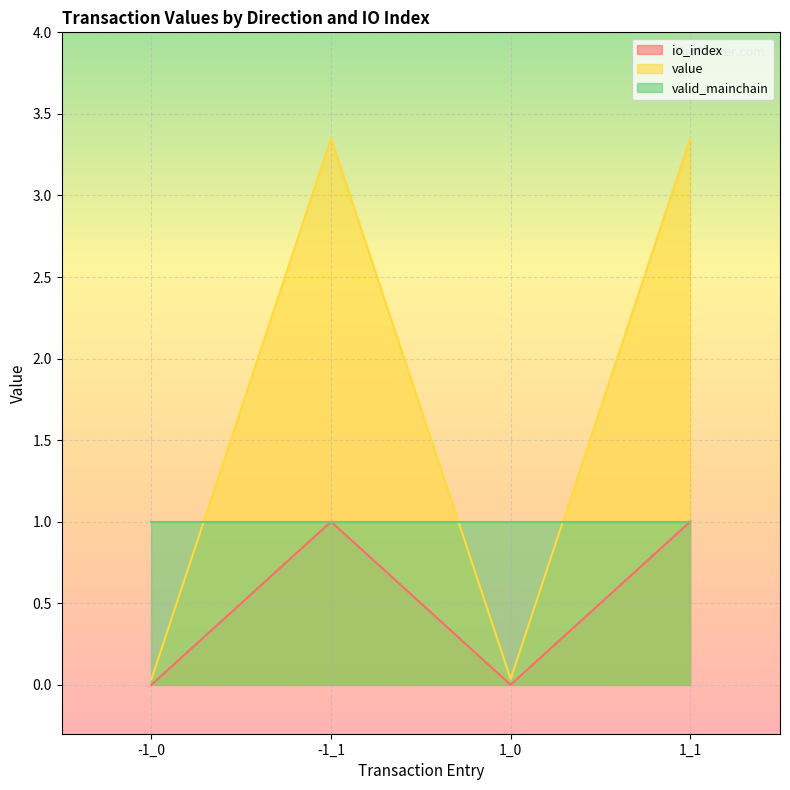

The value of io_index at -1_1 is 0.4. True or false?

False